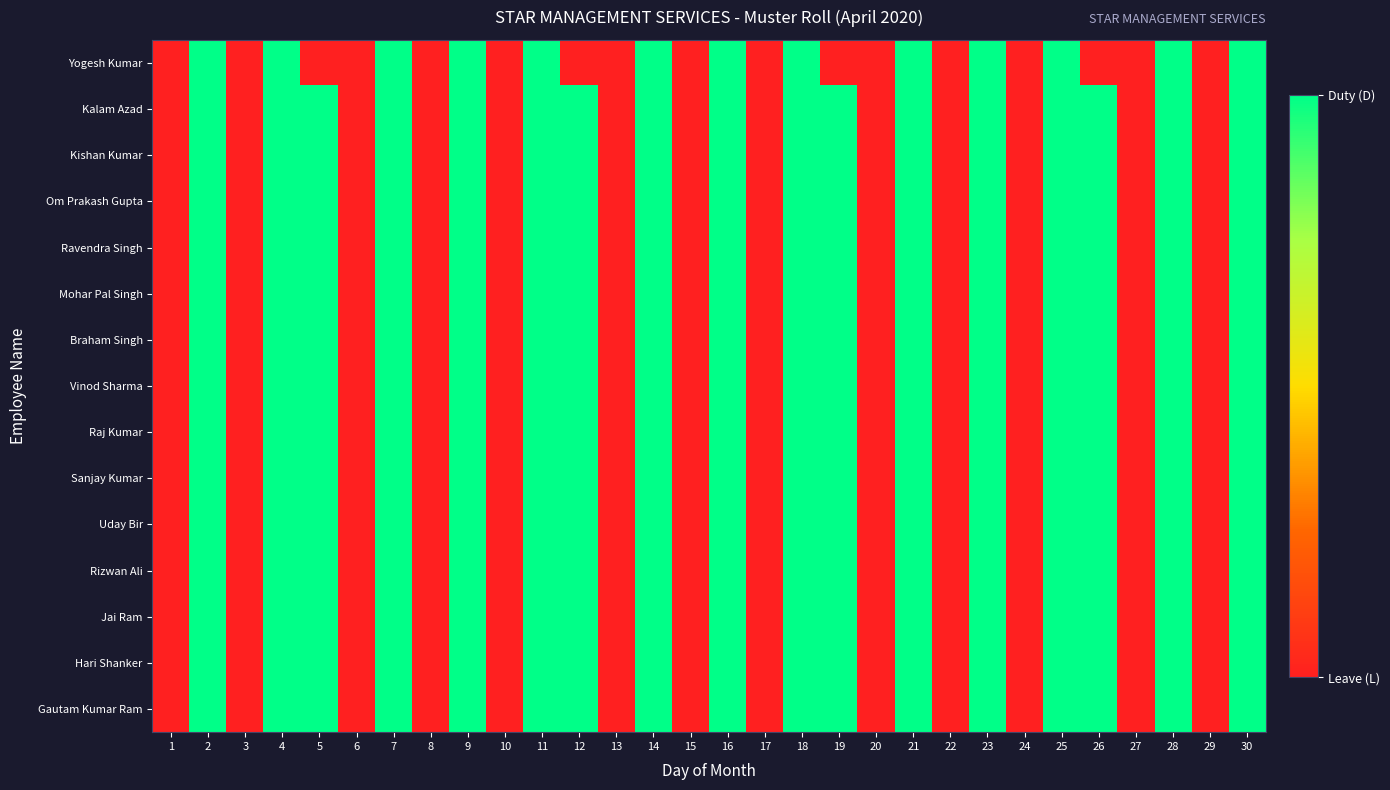

At which category is the sum across all series the highest?

2